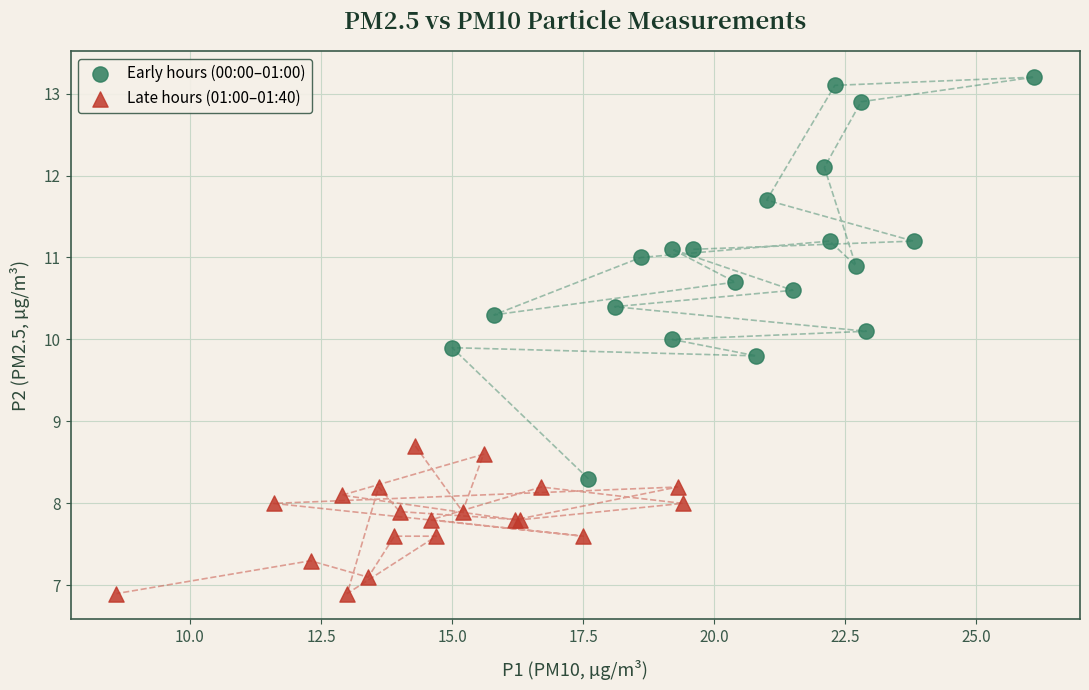

Which series contains the lowest Y value?

Late hours (01:00–01:40)